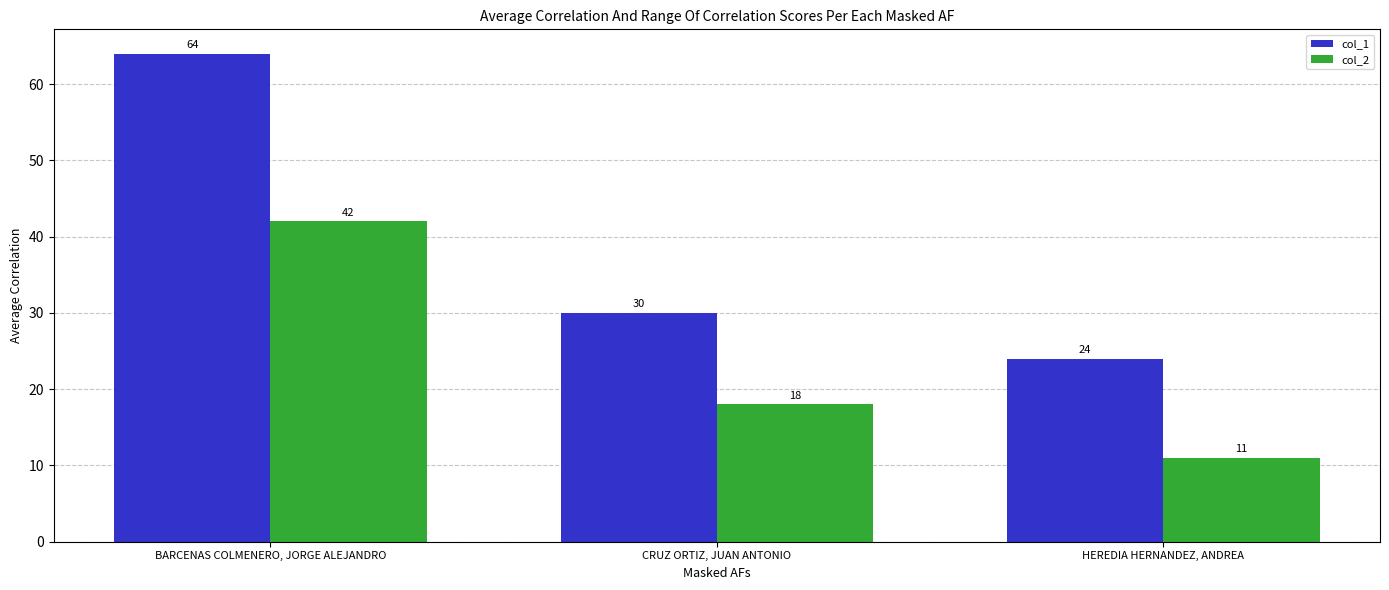

Reading left to right, what are all the values shown in this chart?

col_1: 64	30	24
col_2: 42	18	11